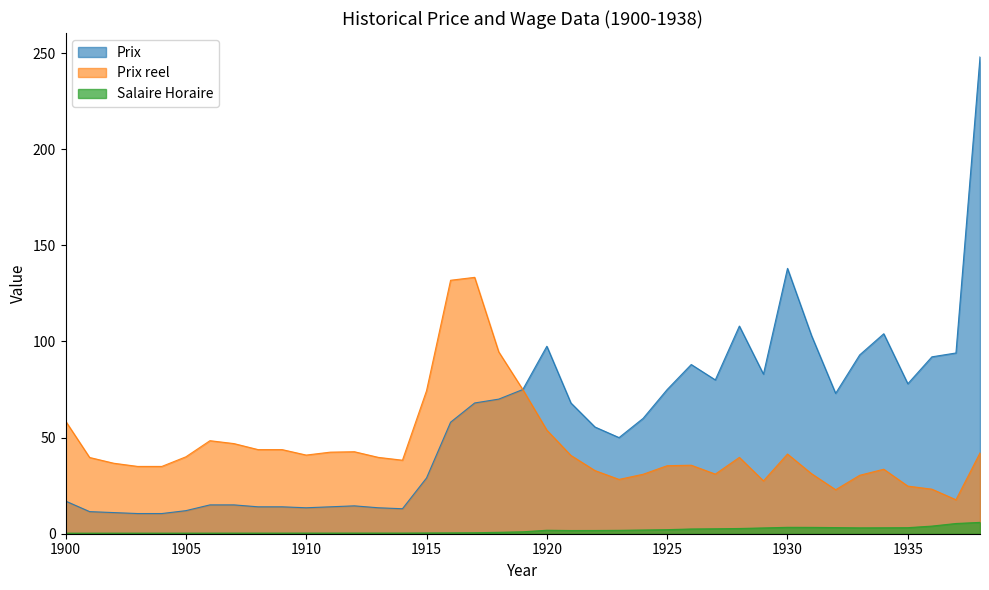

What is the sum of all Prix values?

2287.0